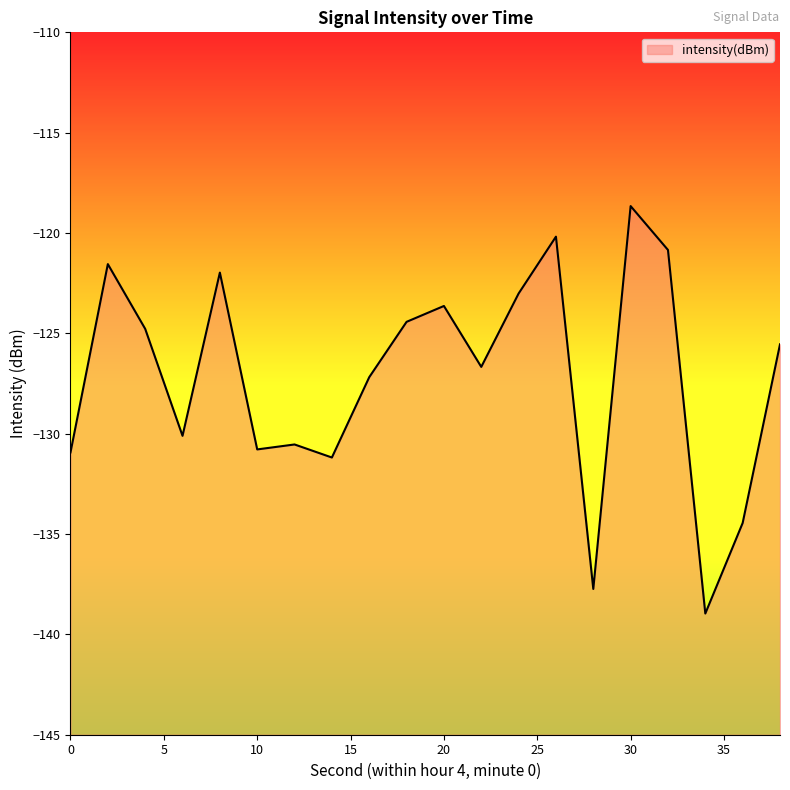

What is the change in value from 4 to 6?

-5.3